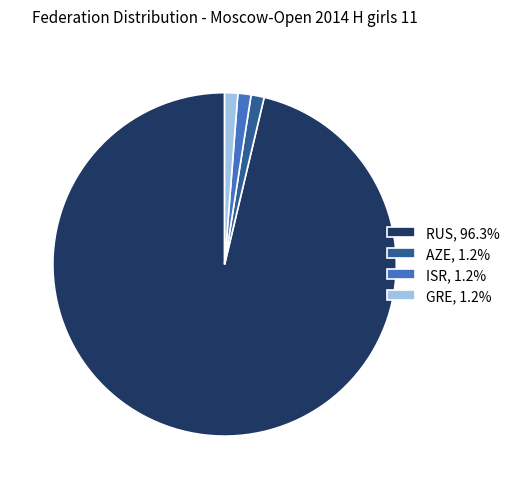

What is the largest slice in the pie chart?

RUS